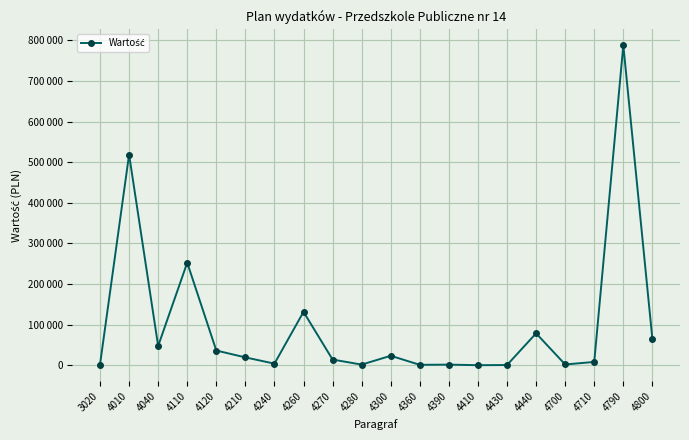

True or false: the data has more than 2 interior local peaks.

True